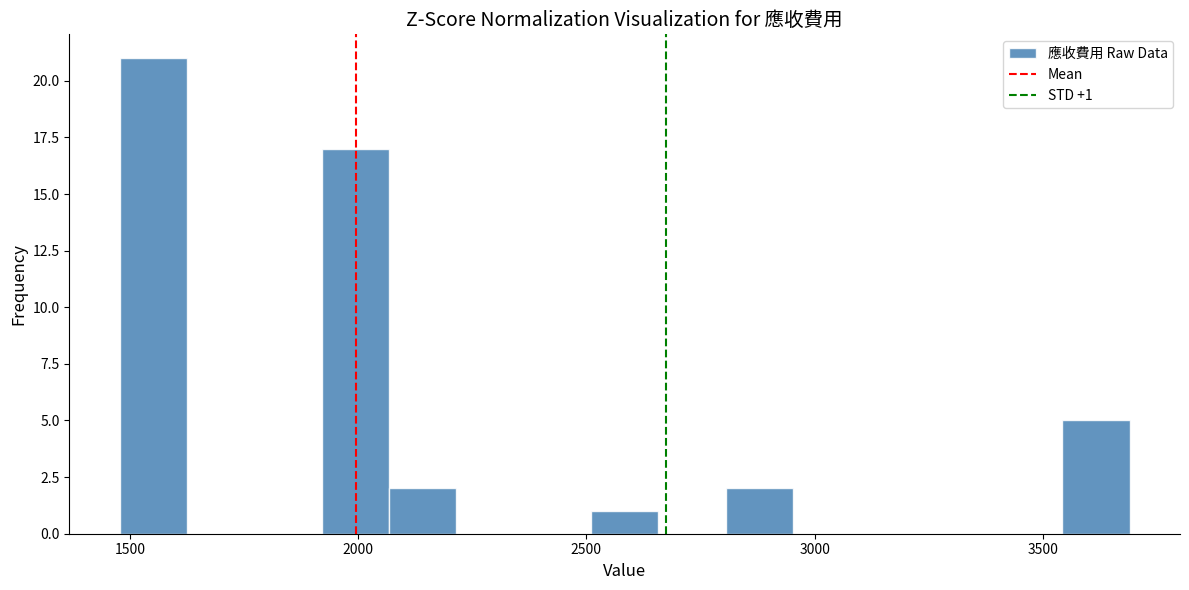

Around what value on the x-axis is the tallest bar? Give the approximate position of its centre, as read against the axis.

1550